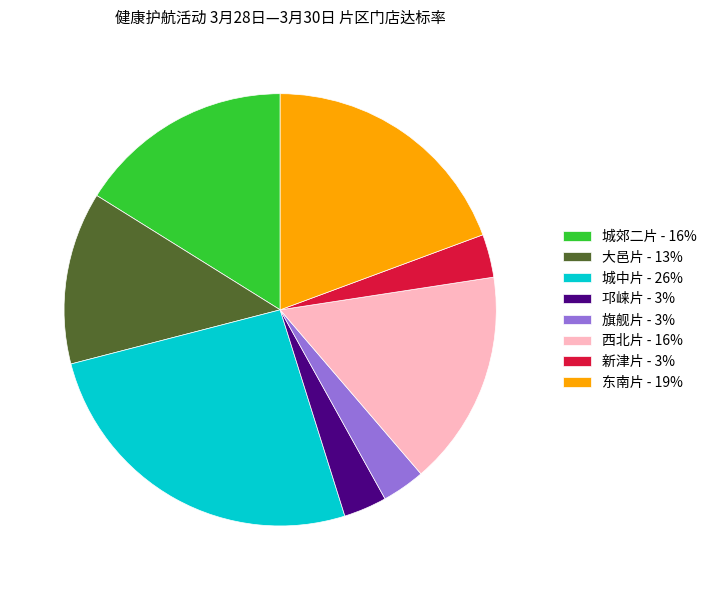

What is the ratio of the value at 城郊二片 - 16% to the value at 邛崃片 - 3%?

5.0